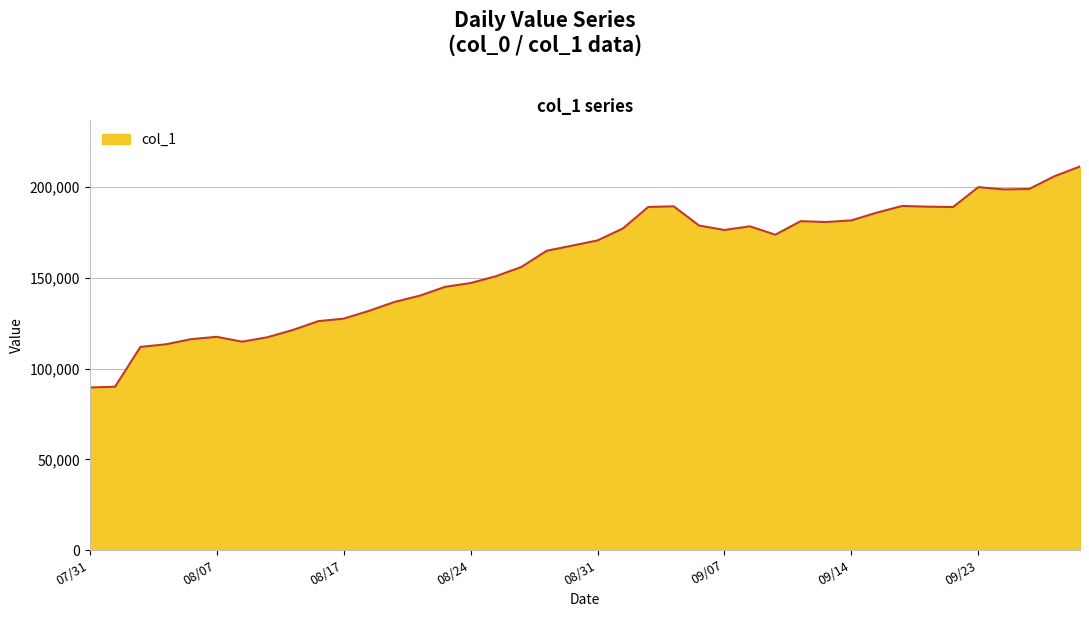

What is the difference between the maximum and minimum values?

121867